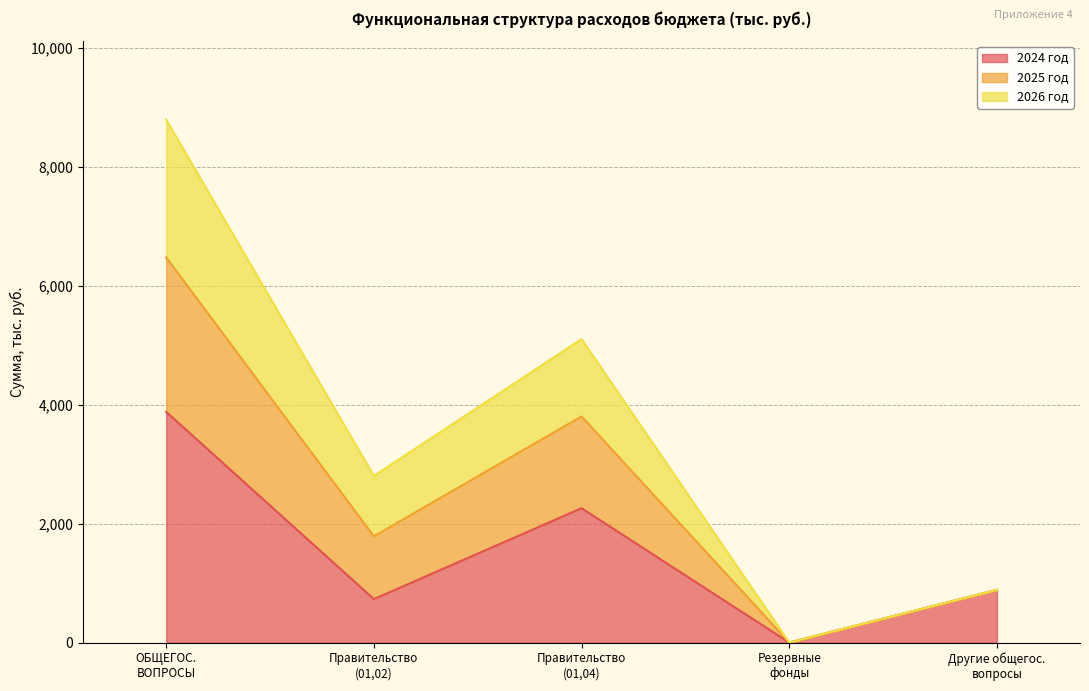

What is the maximum value for 2024 год?

3879.5